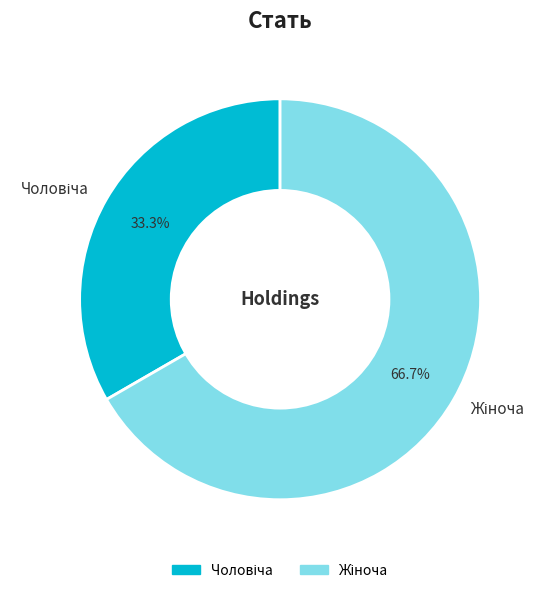

To the nearest percent, what is the average slice percentage?

50%